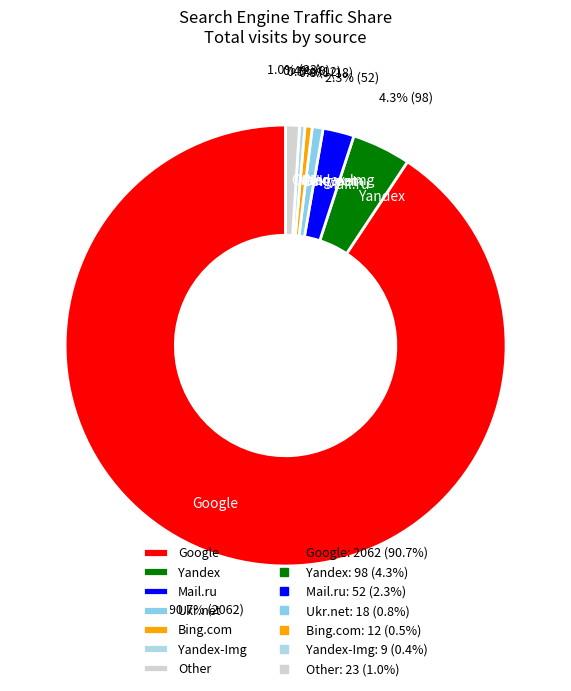

Is Bing.com the majority of the pie?

No